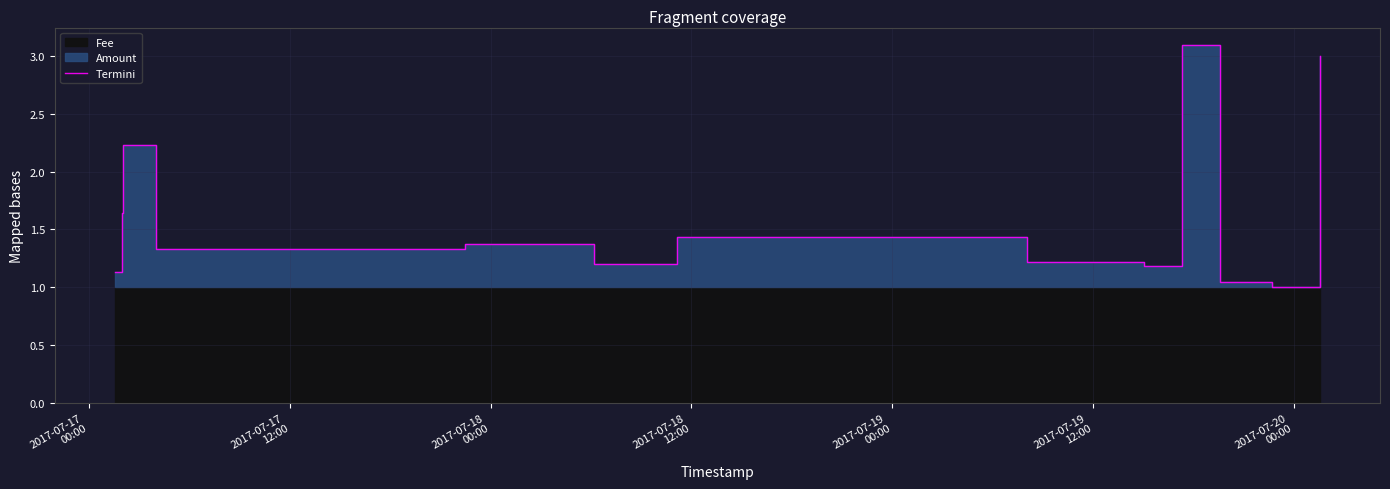

How many interior local peaks (higher than both neighbors) does the data have?

4